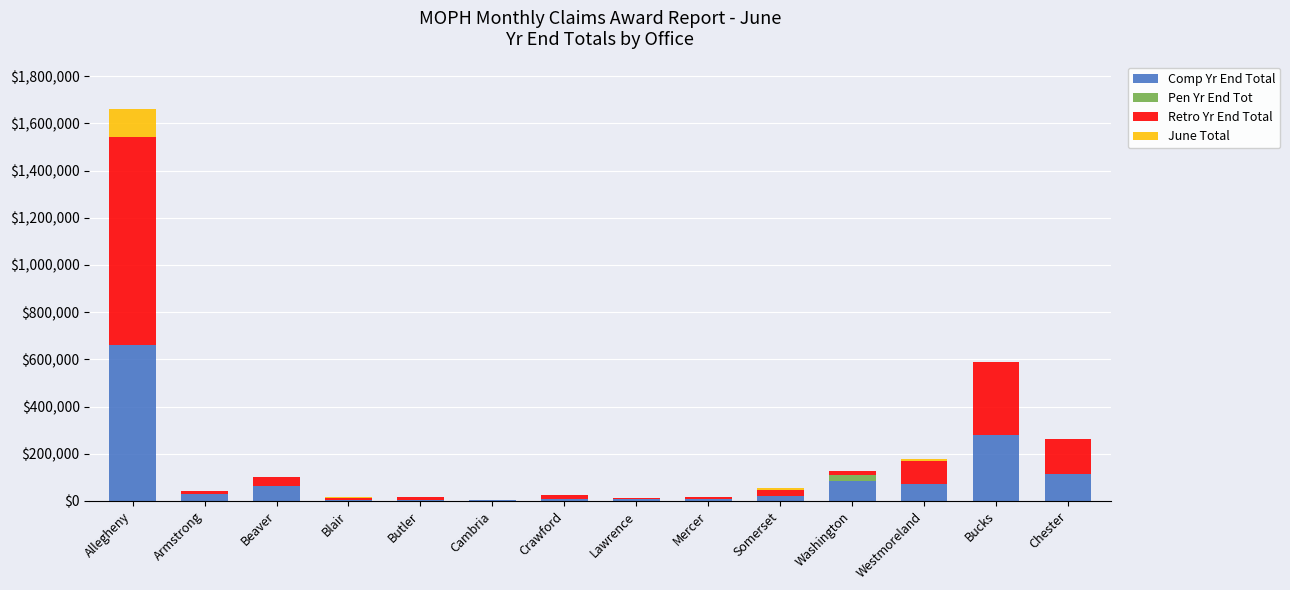

Count the number of categories in the chart.

14